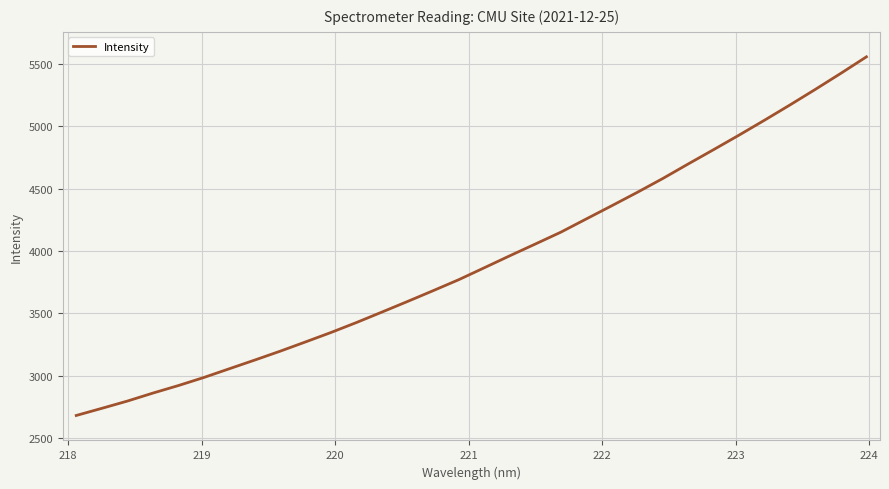

What is the smallest value displayed?

2682.6